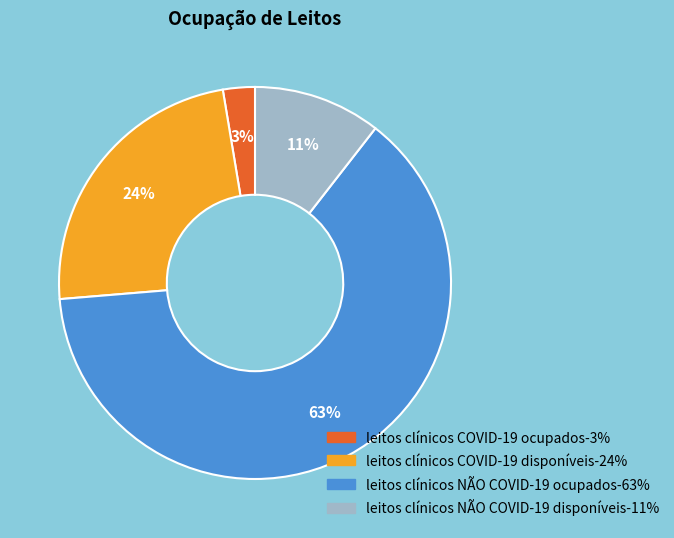

Do leitos clínicos NÃO COVID-19 ocupados and leitos clínicos COVID-19 ocupados together represent more than half of the pie?

Yes